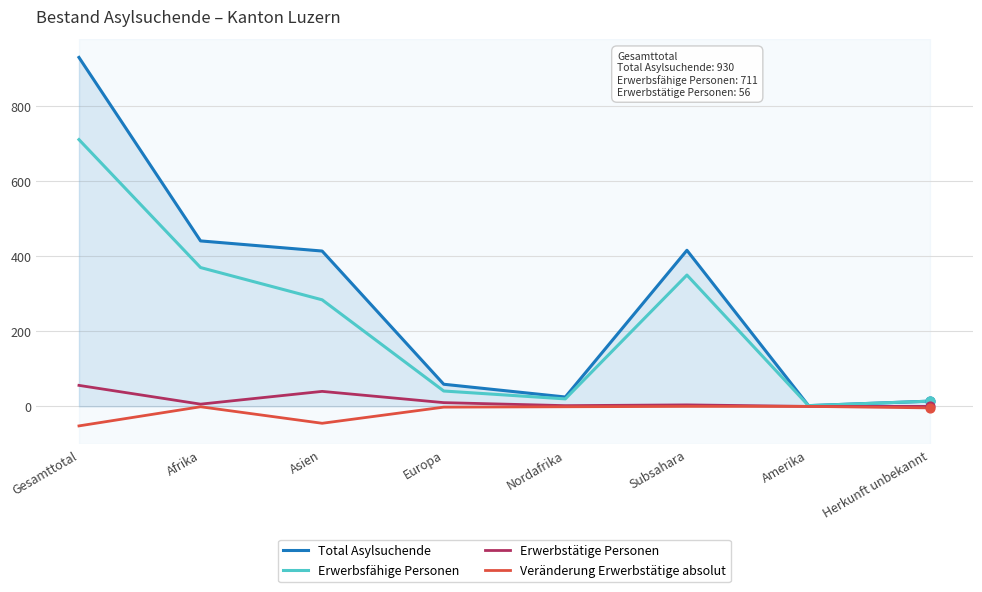

Which series has the largest total across all categories?

Total Asylsuchende